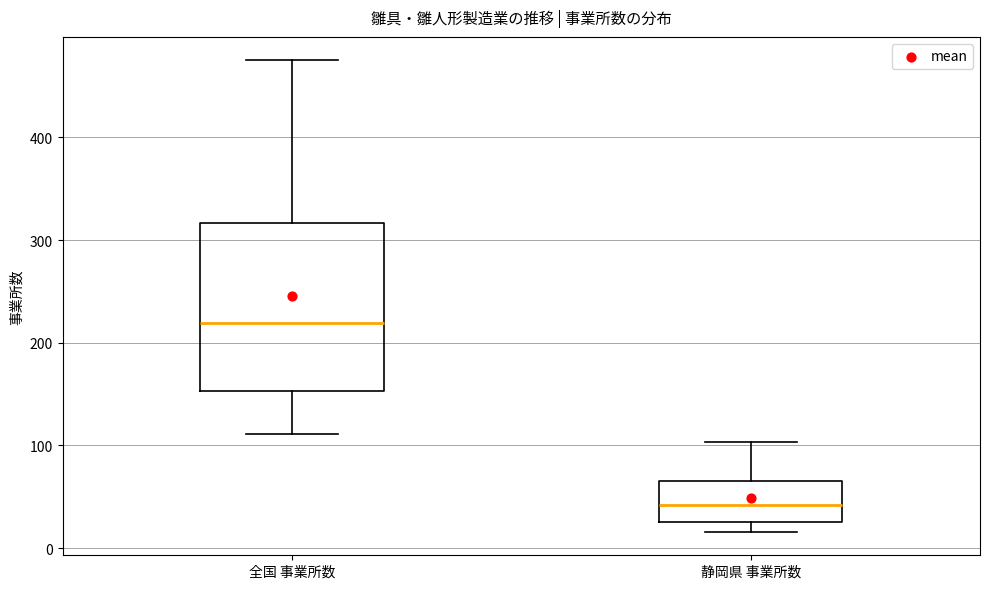

Reading left to right, transcribe this box plot: for each box, give where its median line is, the range the box spans, and where its two whiskers end, as read against the y-axis. The values are not printed on the chart, so give them approximately, as read against the axis.

全国 事業所数: median 220, box 150 to 320, whiskers 110 to 480
静岡県 事業所数: median 40, box 30 to 70, whiskers 20 to 100